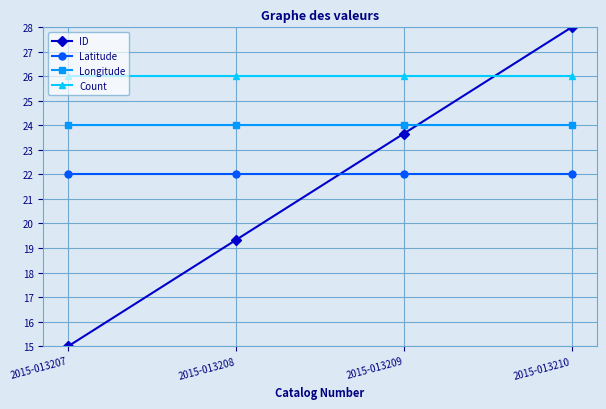

Between which two adjacent categories do Count and ID first intersect?

2015-013209 and 2015-013210